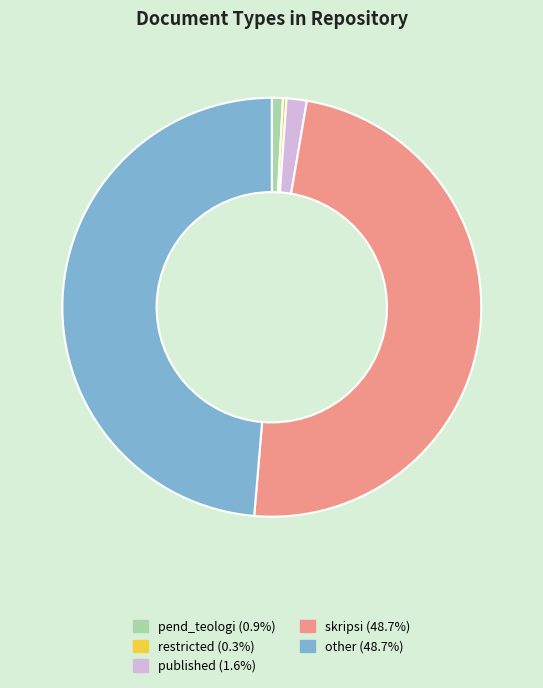

Is there a majority slice in this chart?

No